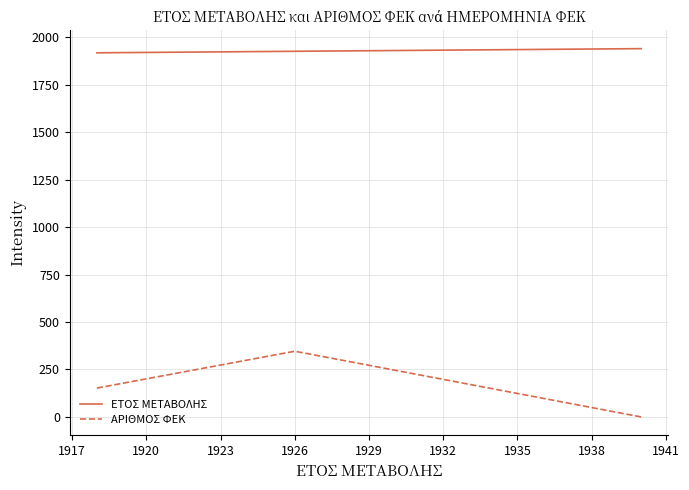

What is the difference between the maximum and minimum values in the ΕΤΟΣ ΜΕΤΑΒΟΛΗΣ series?

22